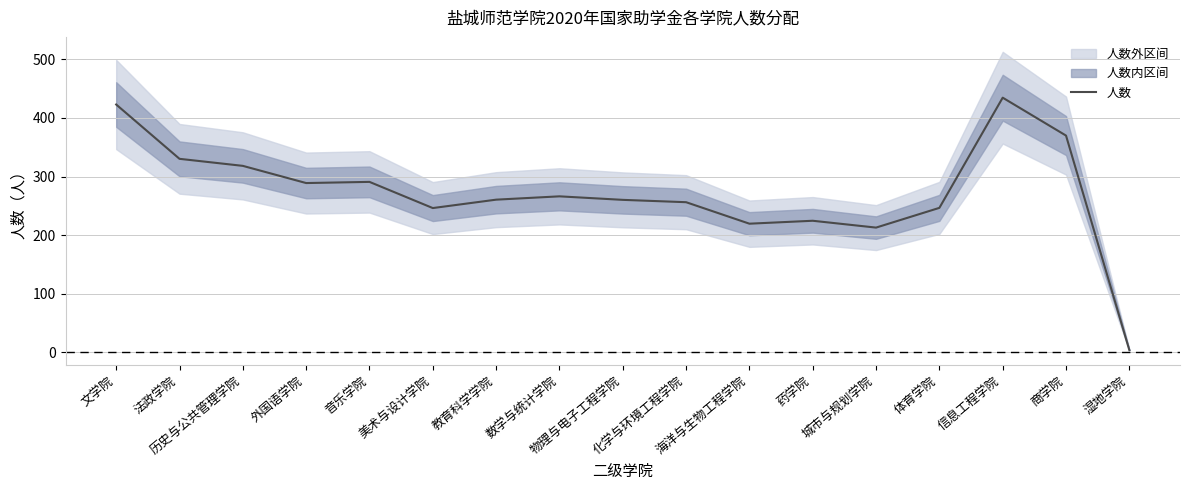

What is the value of the 10th point from the left?

256.3